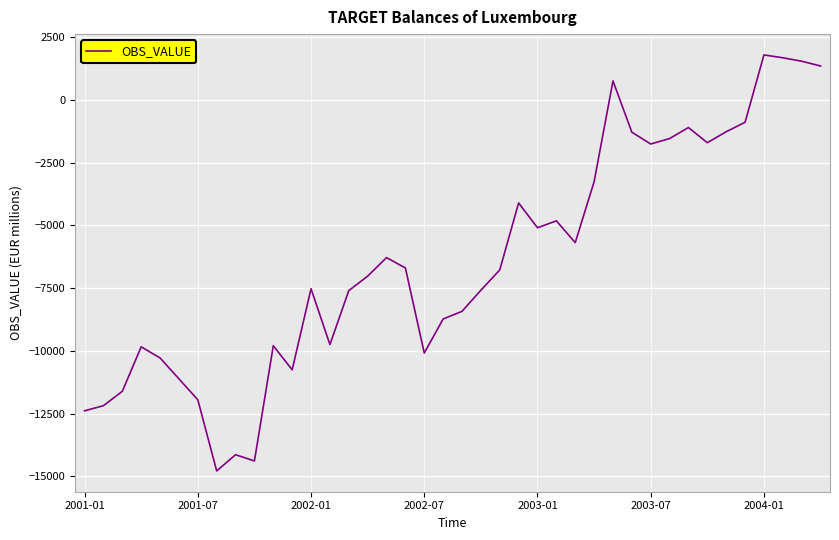

Does the chart display data point markers on the line(s)?

No